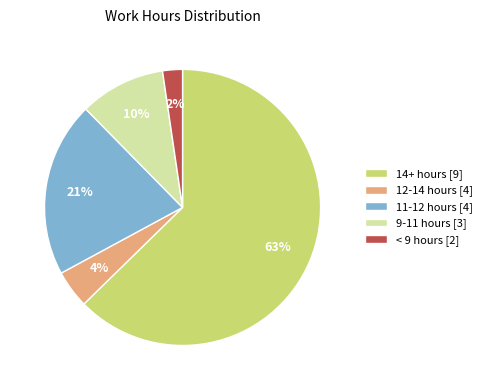

To the nearest percent, what is the average slice percentage?

20%